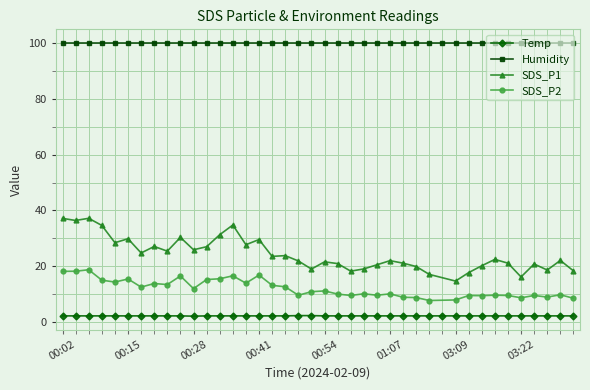

At which category is the sum across all series the highest?

00:07